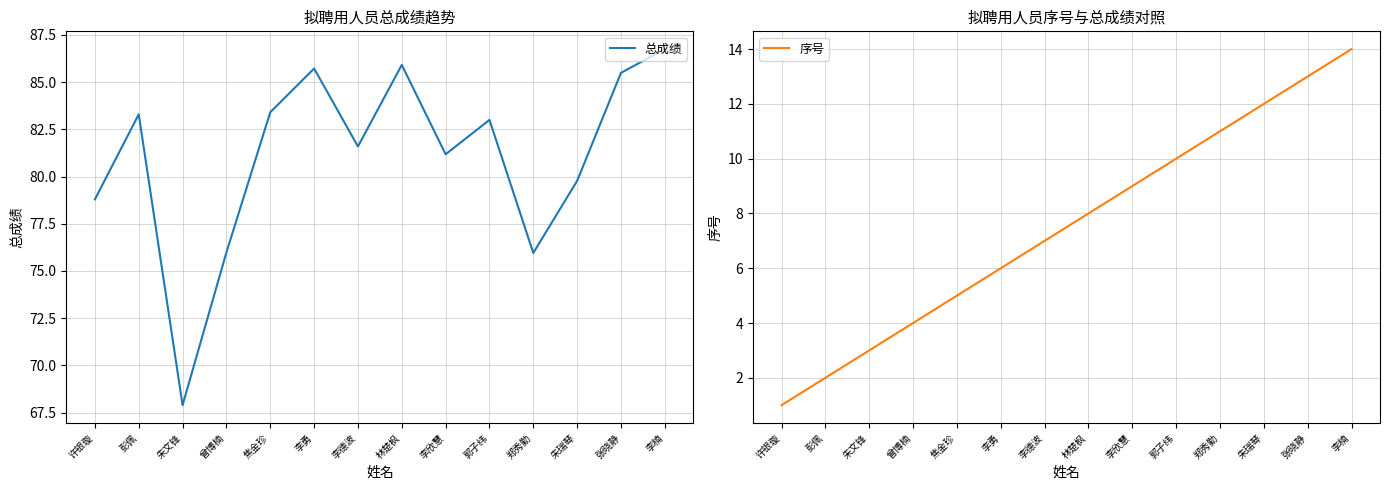

Rank the series by their average value, from highest to lowest.

总成绩, 序号